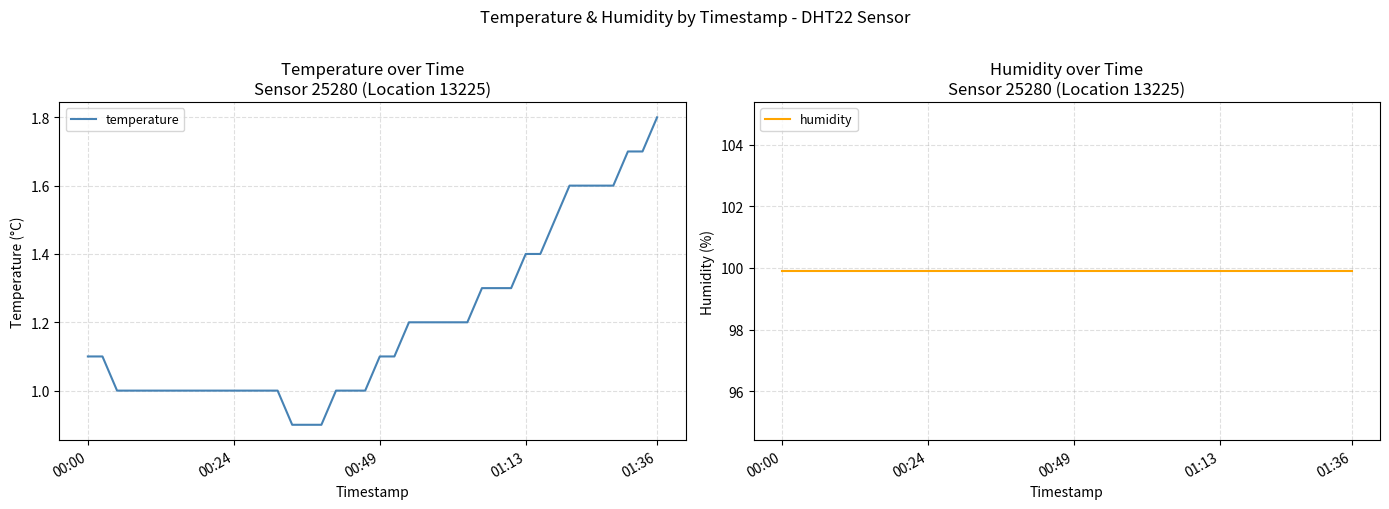

What is the lowest value of the temperature series?

0.9